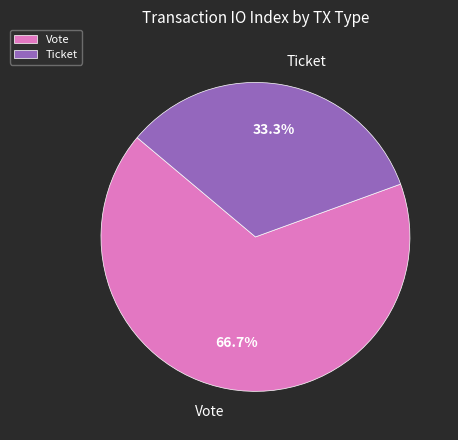

Which category has the smallest portion of the pie?

Ticket